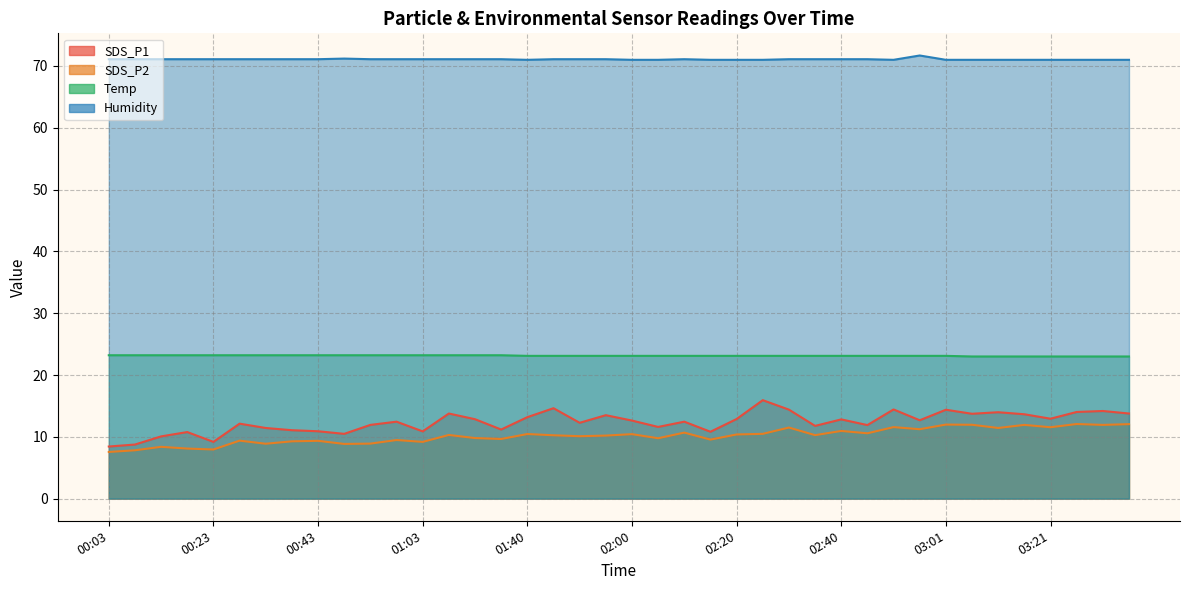

What is the value of the SDS_P2 point at the 13th from the left?

9.2